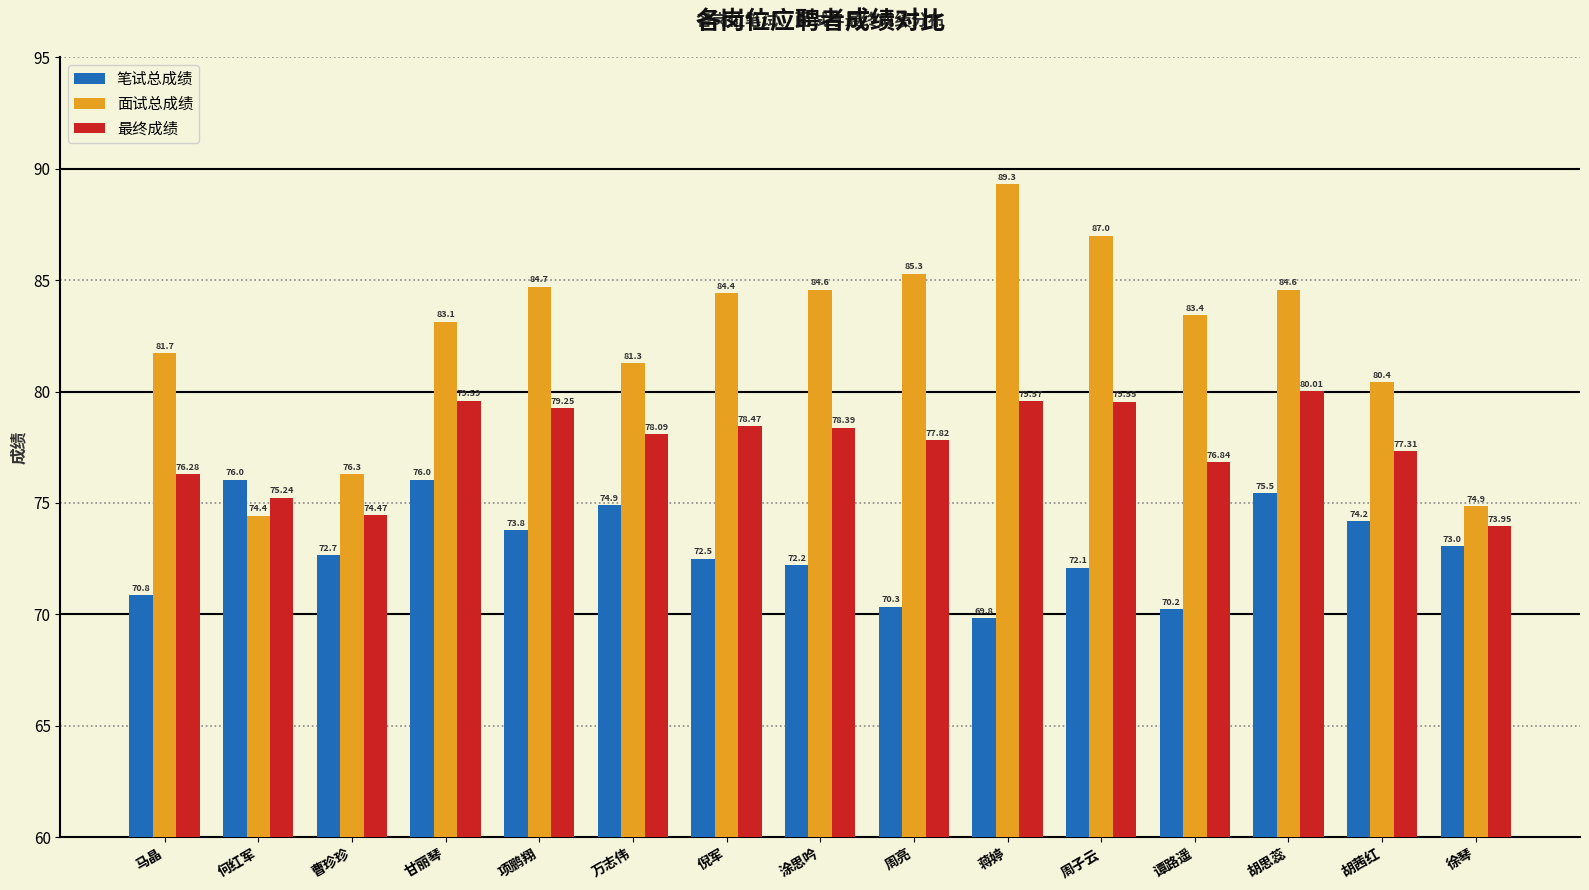

What is the difference between the highest and lowest values at 涂思吟?

12.4